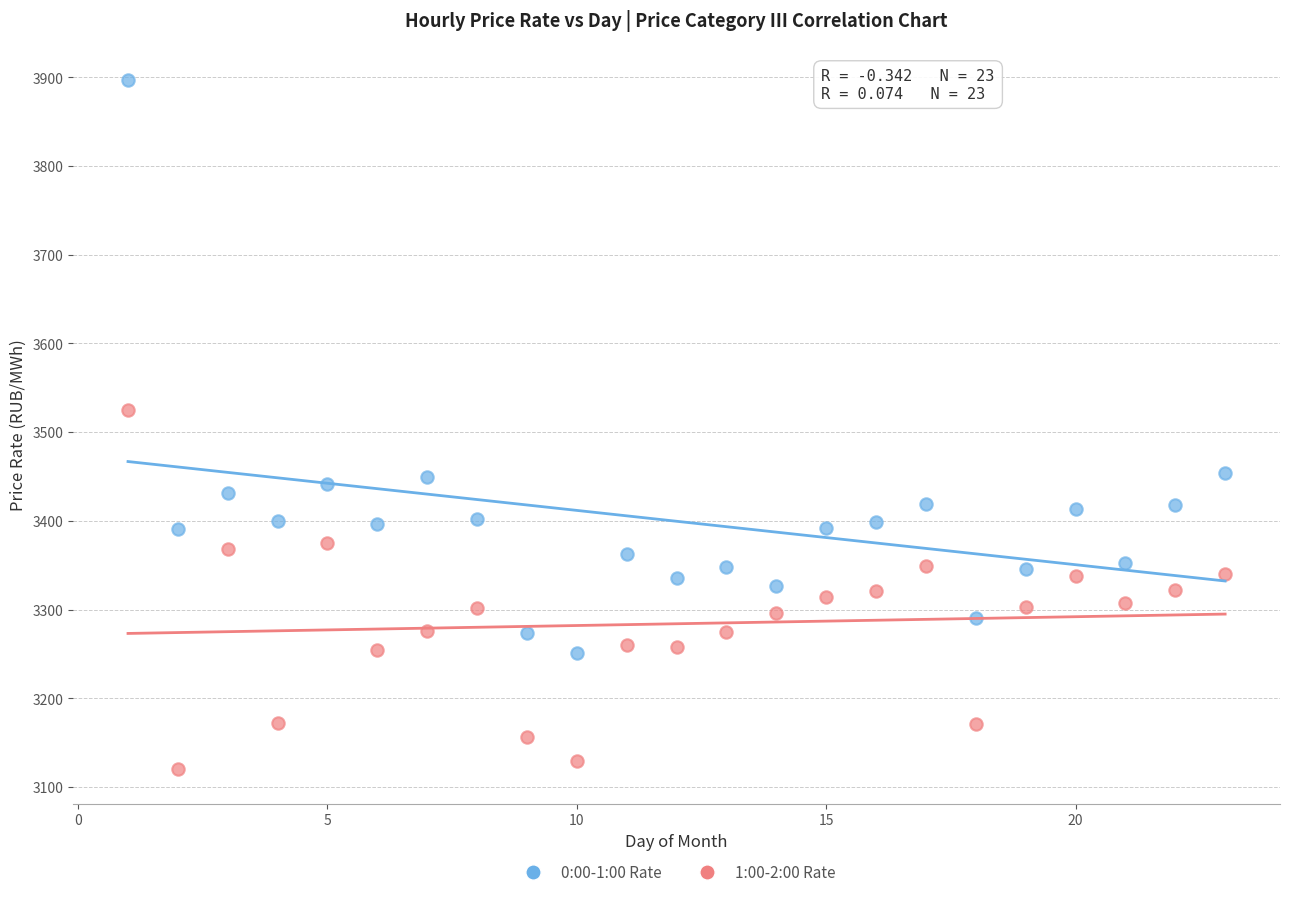

What are all the series names shown in the legend?

0:00-1:00 Rate, 1:00-2:00 Rate